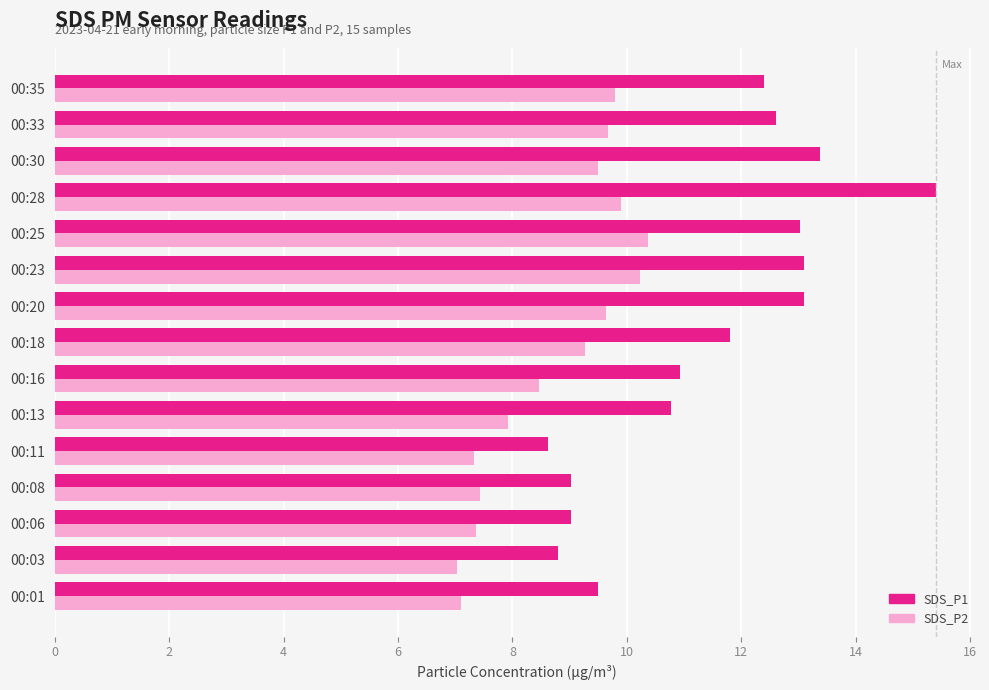

At which label does SDS_P2 reach its peak?

00:25